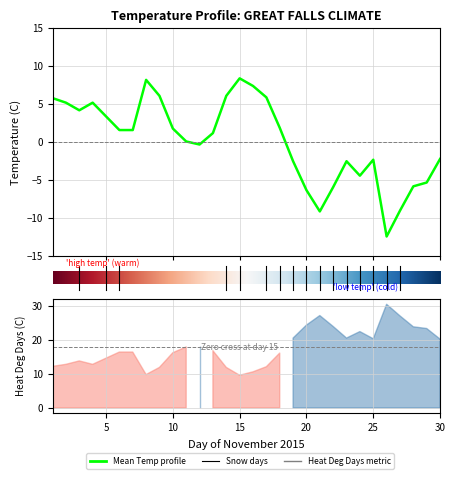

Does the chart have visible grid lines?

Yes